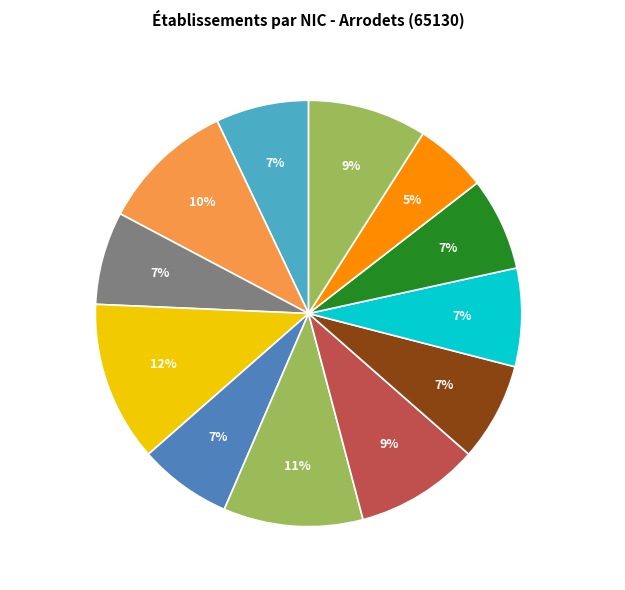

What percentage is the 00031 slice, to the nearest percent?

12%